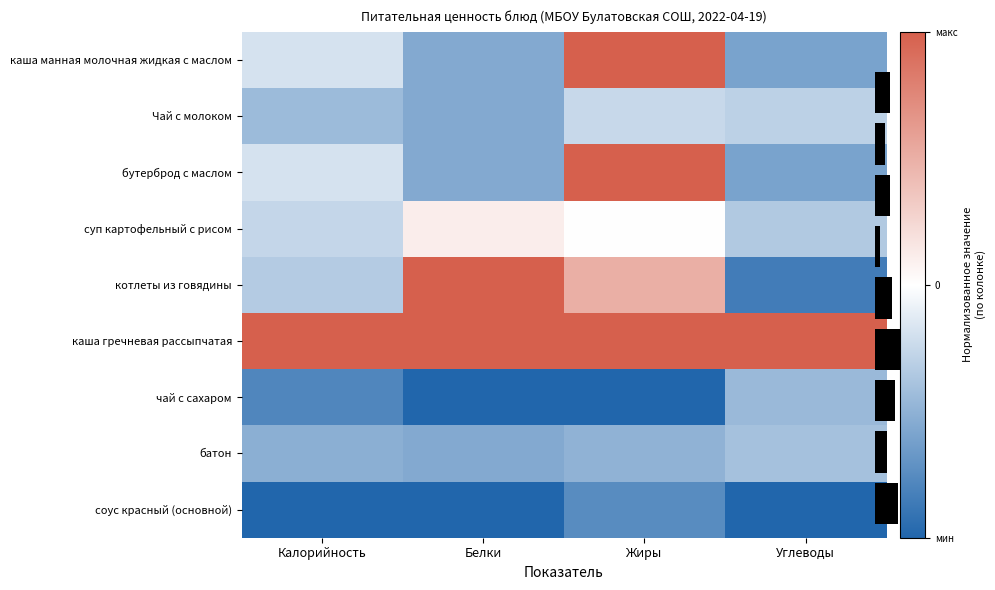

Rank the series at Калорийность from lowest to highest value.

соус красный (основной), чай с сахаром, батон, Чай с молоком, котлеты из говядины, суп картофельный с рисом, каша манная молочная жидкая с маслом, бутерброд с маслом, каша гречневая рассыпчатая